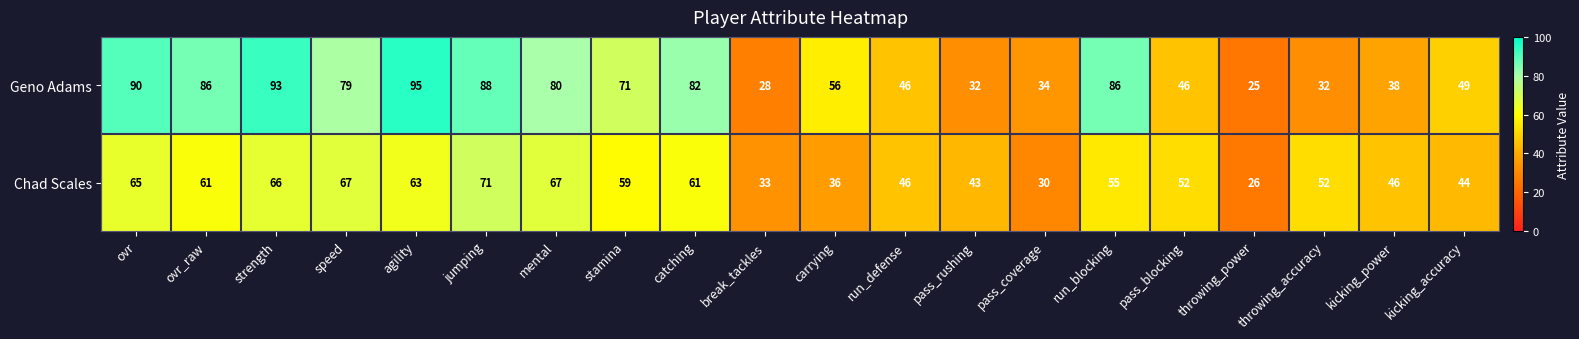

What is the sum of all Geno Adams values?

1236